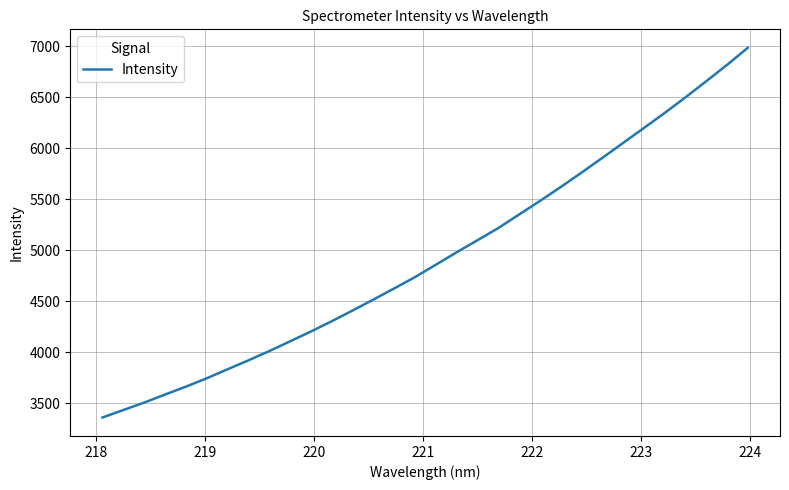

What is the maximum value shown in the chart?

6984.5